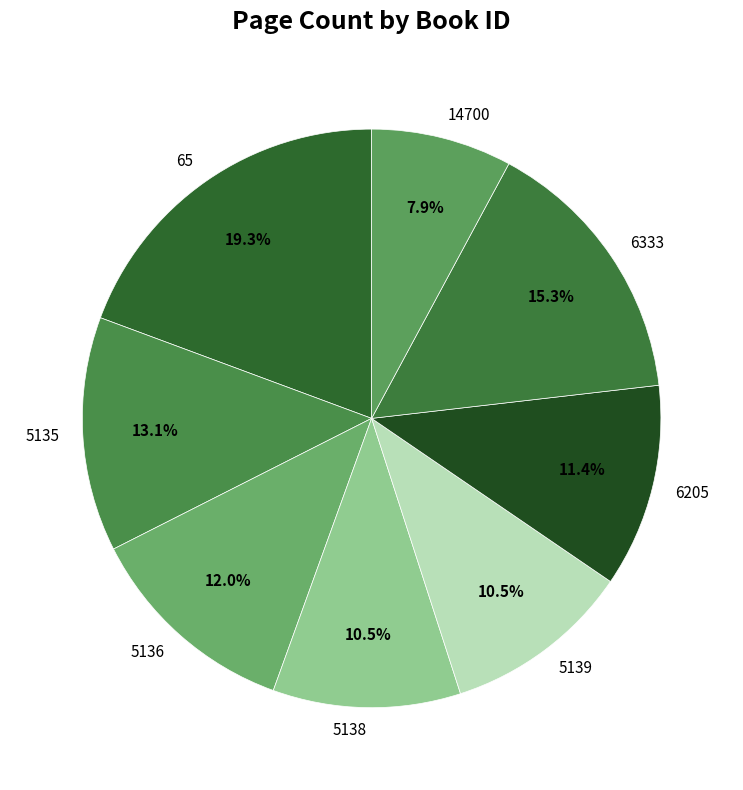

How many slices are in this pie chart?

8